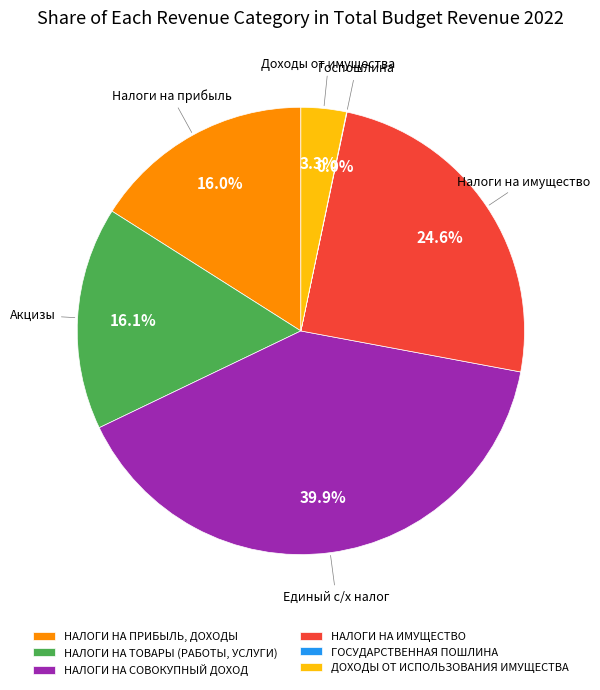

What is the largest slice in the pie chart?

НАЛОГИ НА СОВОКУПНЫЙ ДОХОД